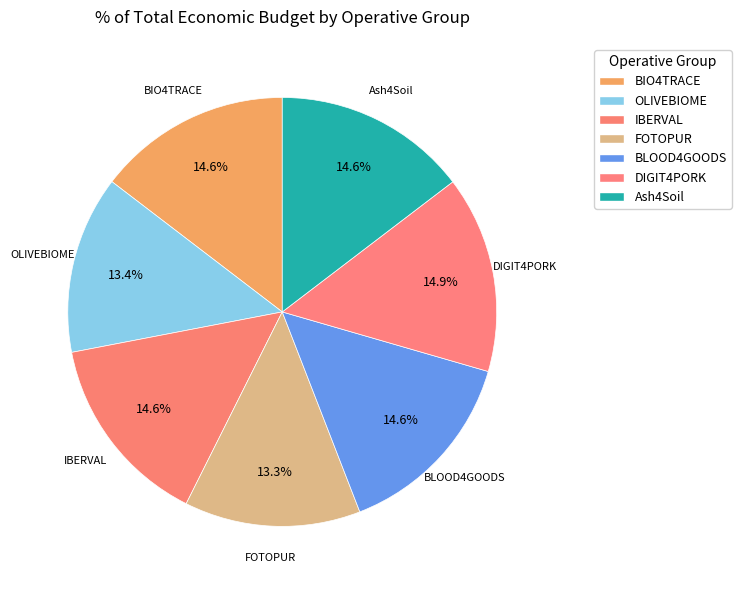

What percentage is the OLIVEBIOME slice, to the nearest percent?

13%